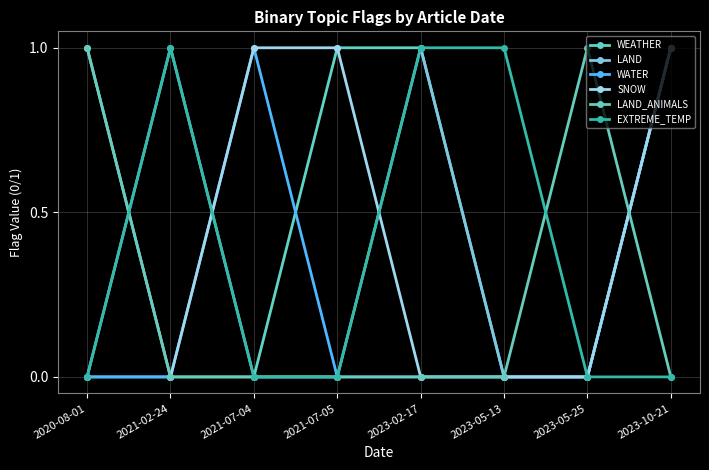

What is the label of the 1st point from the left?

2020-08-01